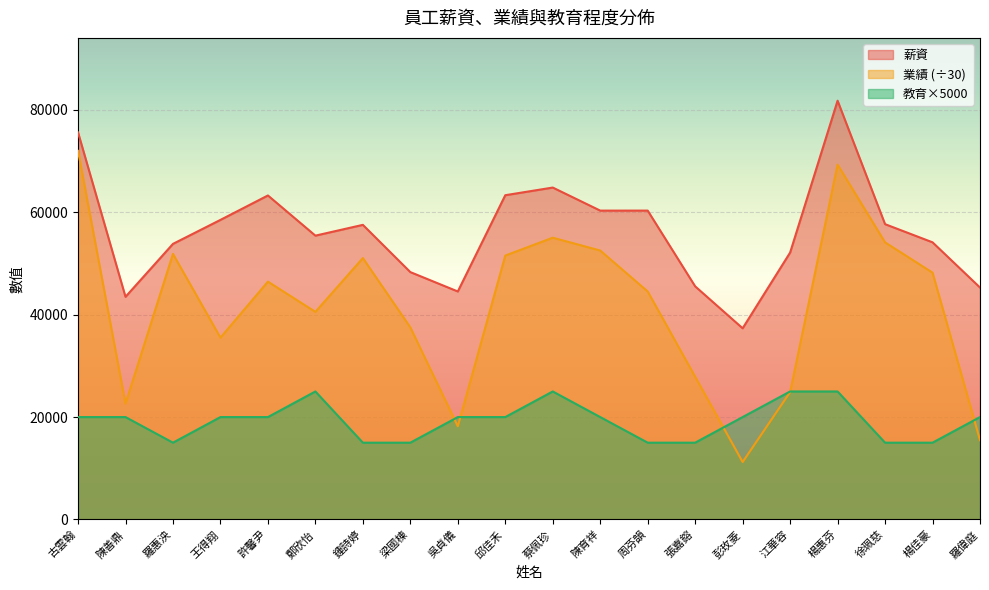

How many values in the 業績 series are below 46449?

10